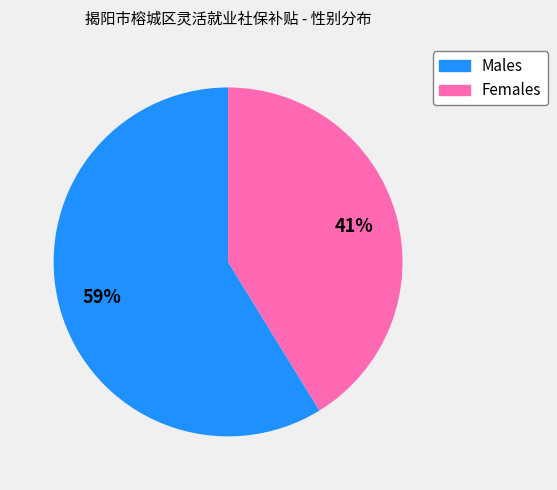

To the nearest percent, what is the average slice percentage?

50%